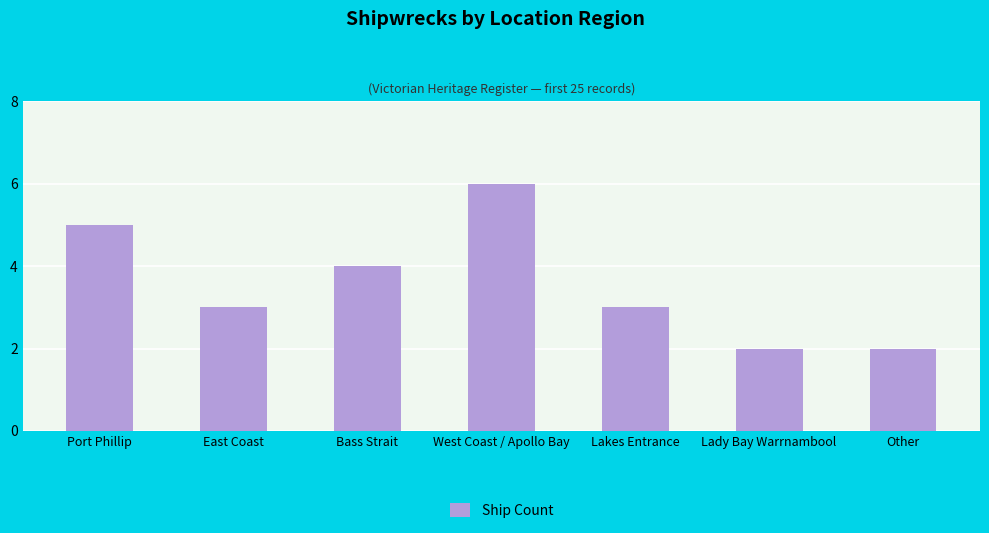

What position from the right is West Coast / Apollo Bay?

4